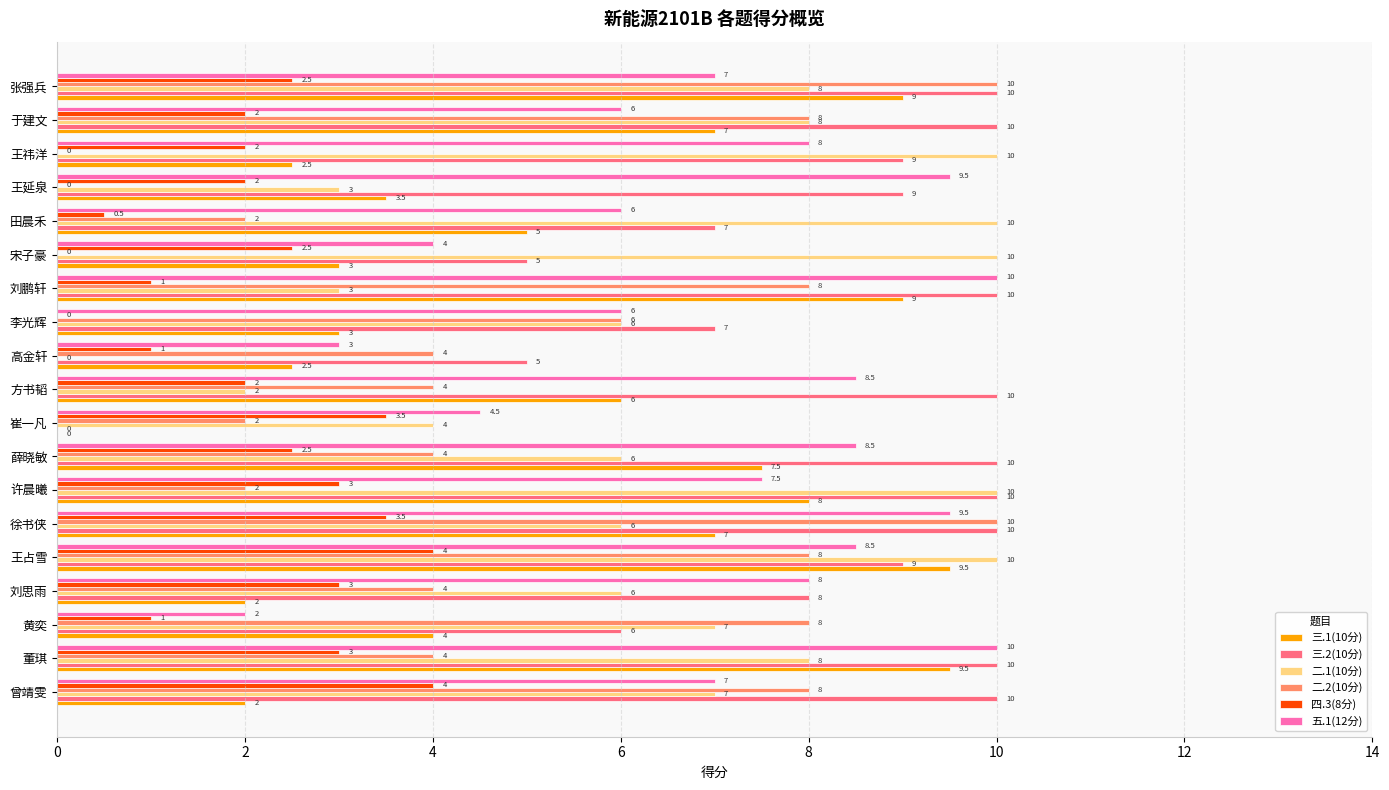

What value does the 五.1(12分) series have at 董琪?

10.0